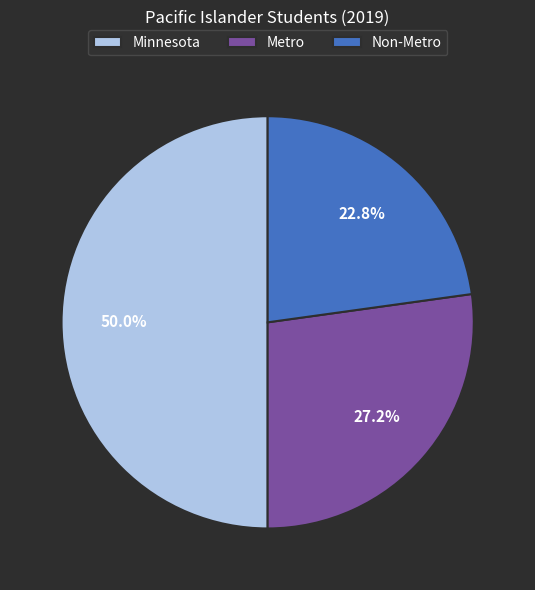

Is Non-Metro the majority of the pie?

No